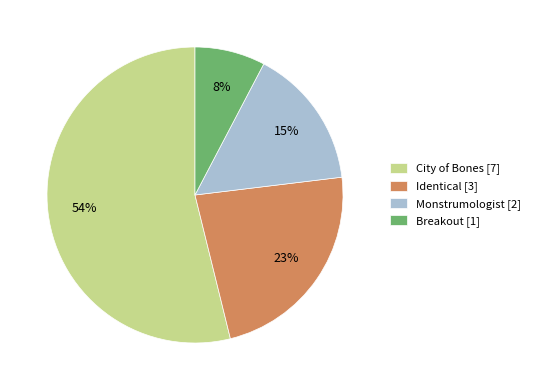

Does any single category account for the majority?

Yes